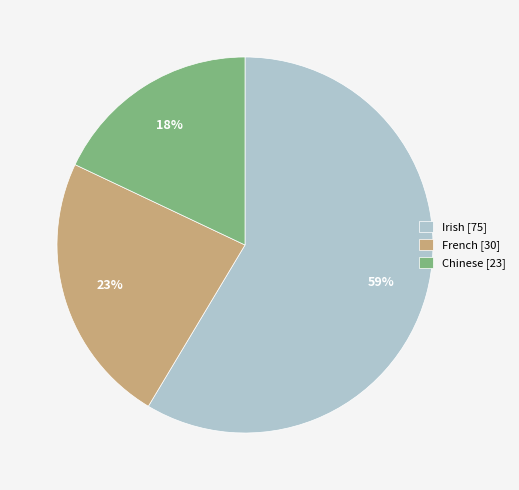

To the nearest percent, what percentage of the pie is French?

23%